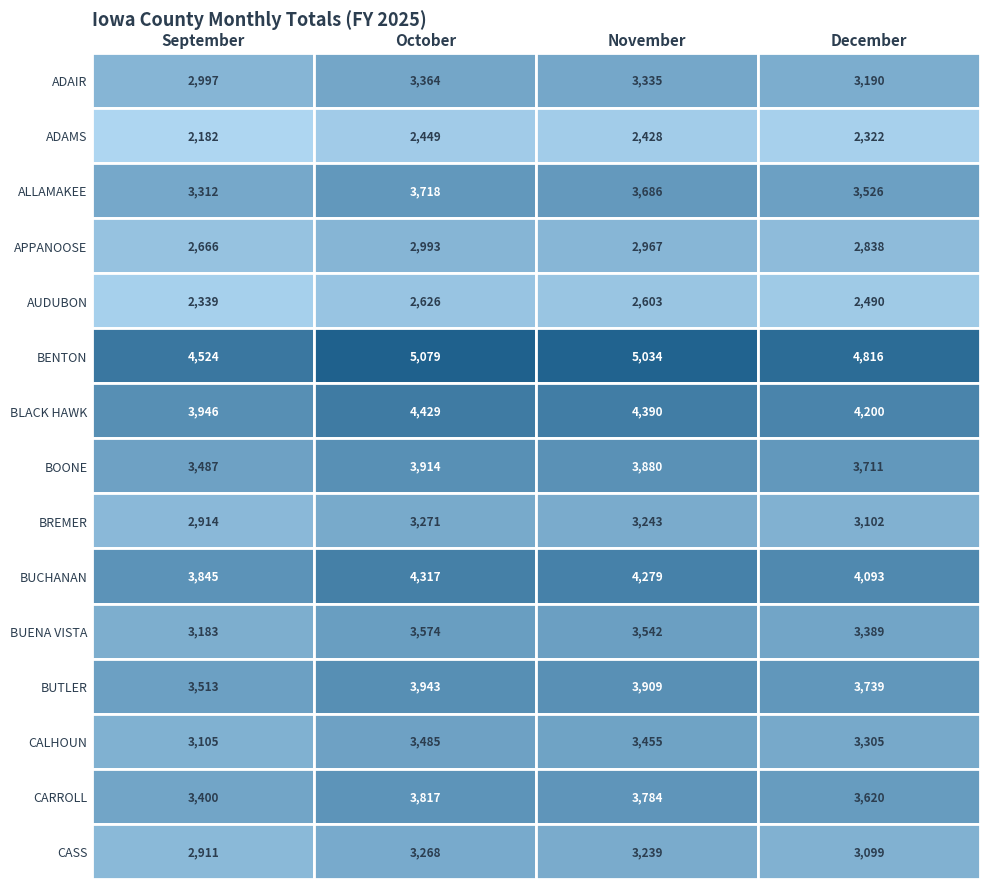

Read the BUCHANAN value at 1.

4316.6